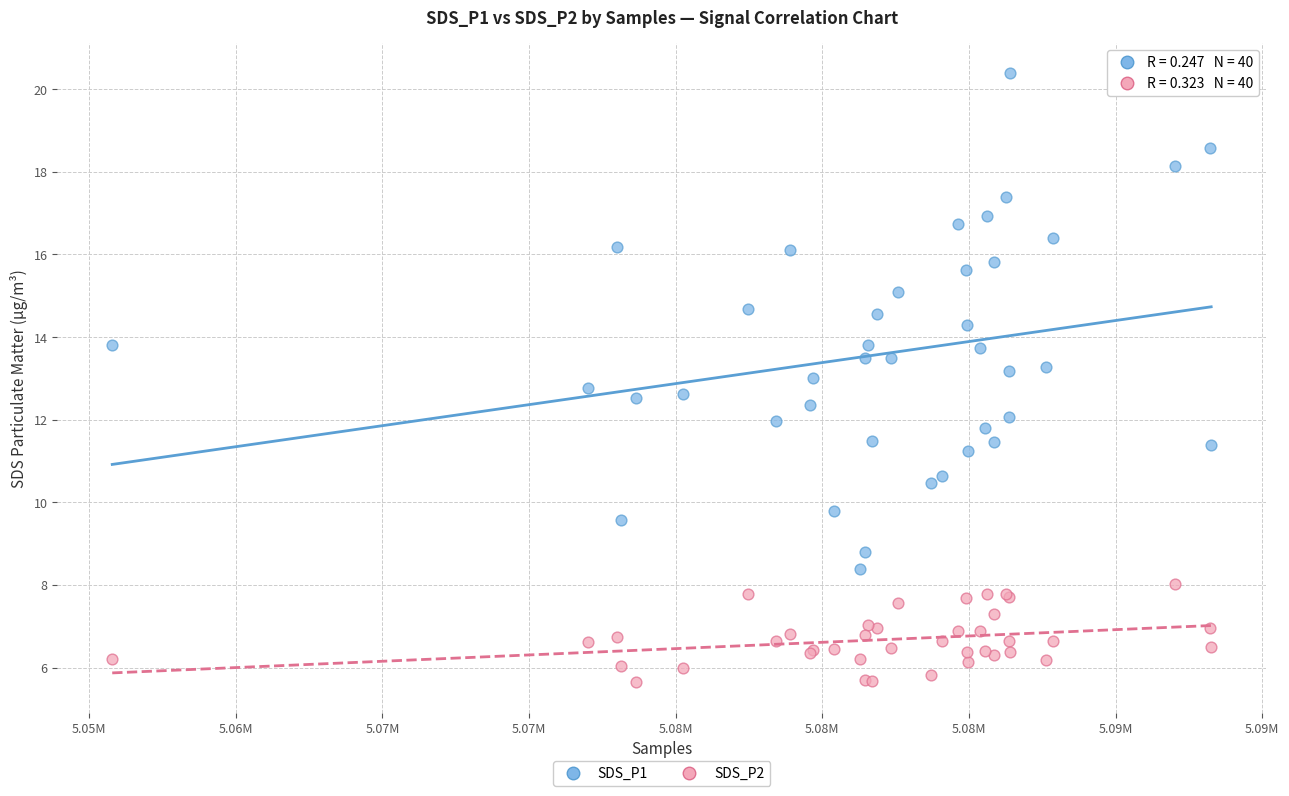

Which series contains the highest Y value?

SDS_P1